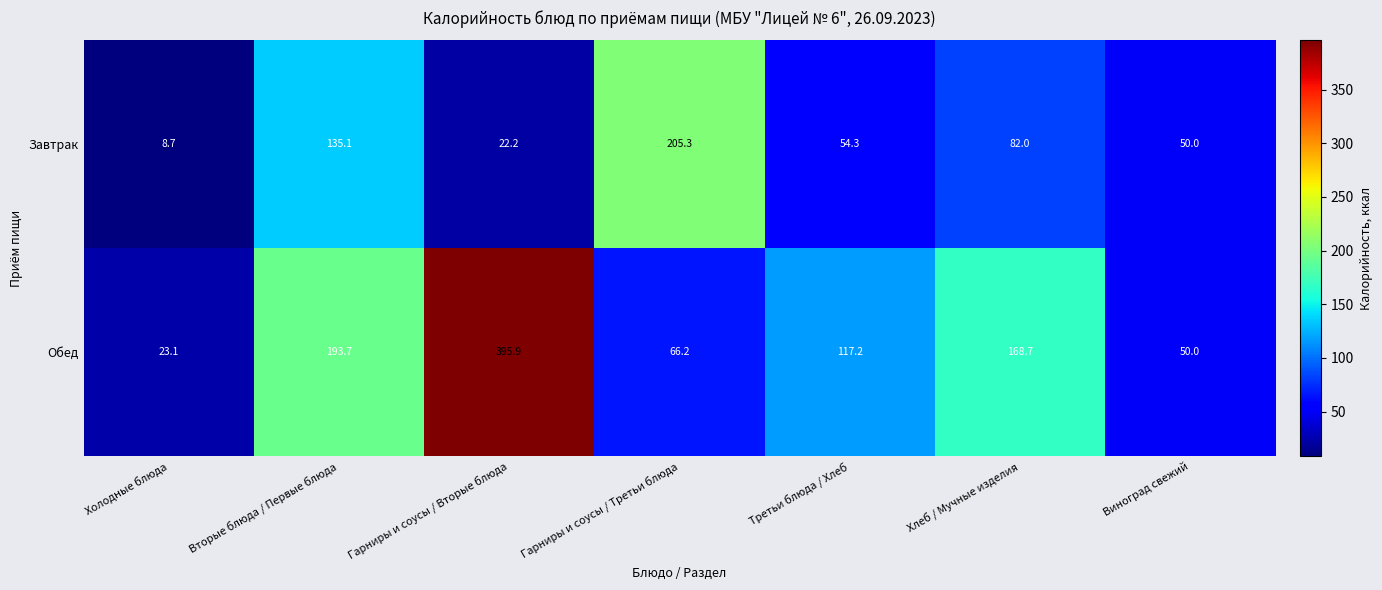

Count the number of categories in the chart.

7